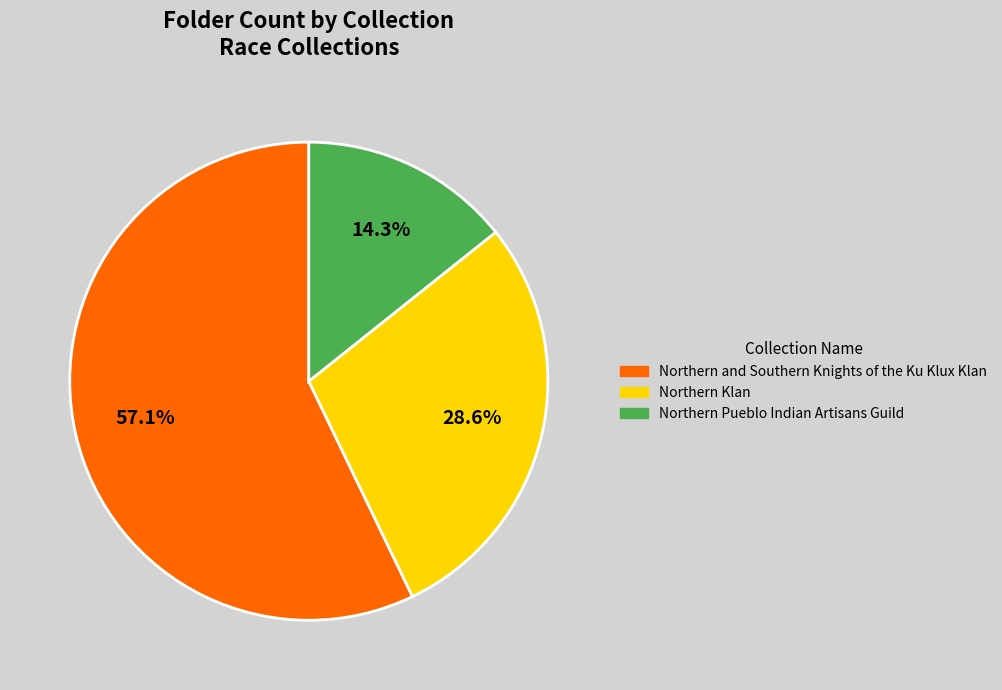

Rank the categories by value from highest to lowest.

Northern and Southern Knights of the Ku Klux Klan, Northern Klan, Northern Pueblo Indian Artisans Guild